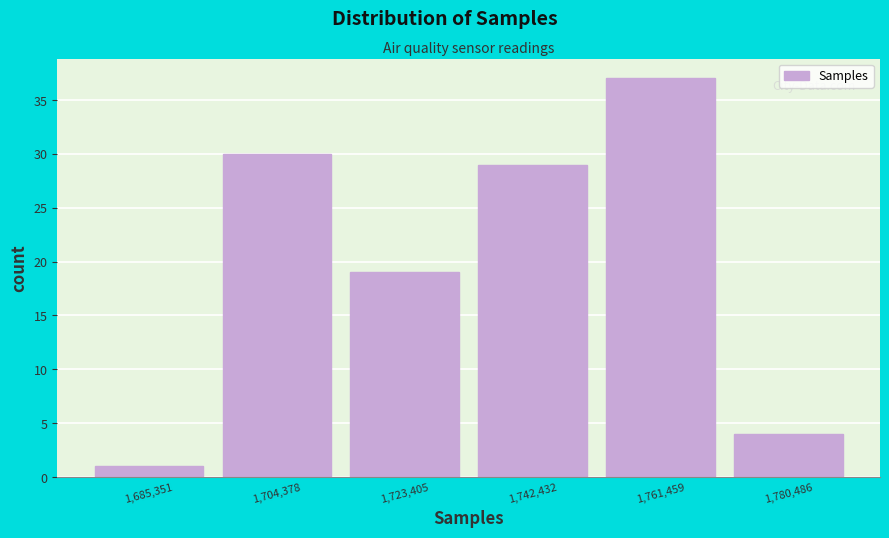

Reading left to right, transcribe this chart: for each bar, give the range it covers on the x-axis and its height. Neither the bar edges nor the heights are printed on the chart, so give them approximately, as read against the axes.

1676000 to 1694000: 1
1694000 to 1714000: 30
1714000 to 1732000: 19
1732000 to 1752000: 29
1752000 to 1770000: 37
1770000 to 1790000: 4